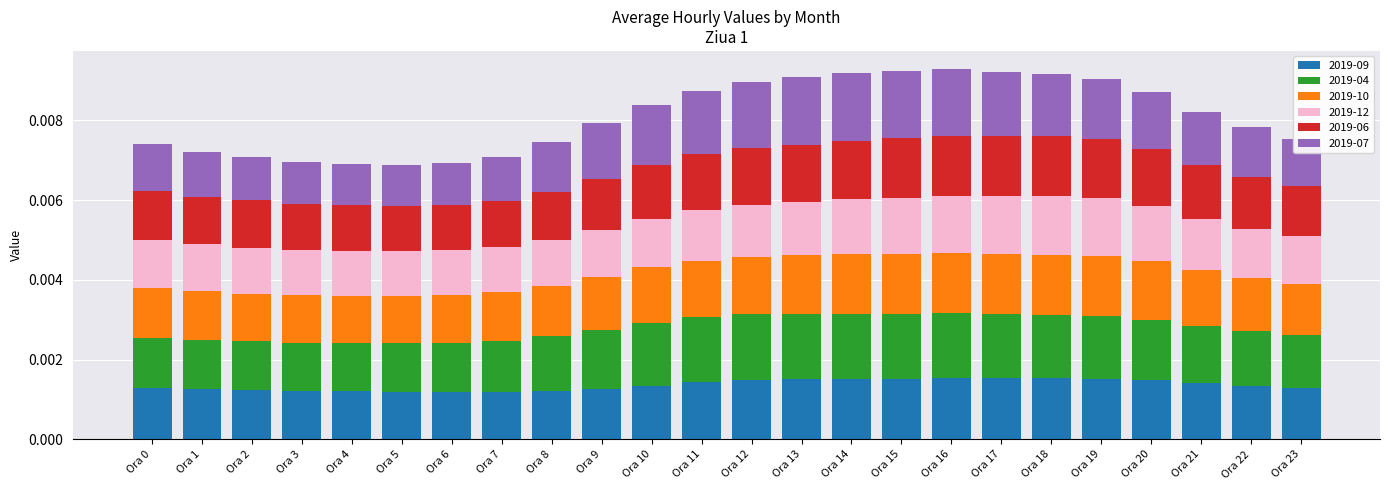

Which series has the widest spread of values?

2019-07